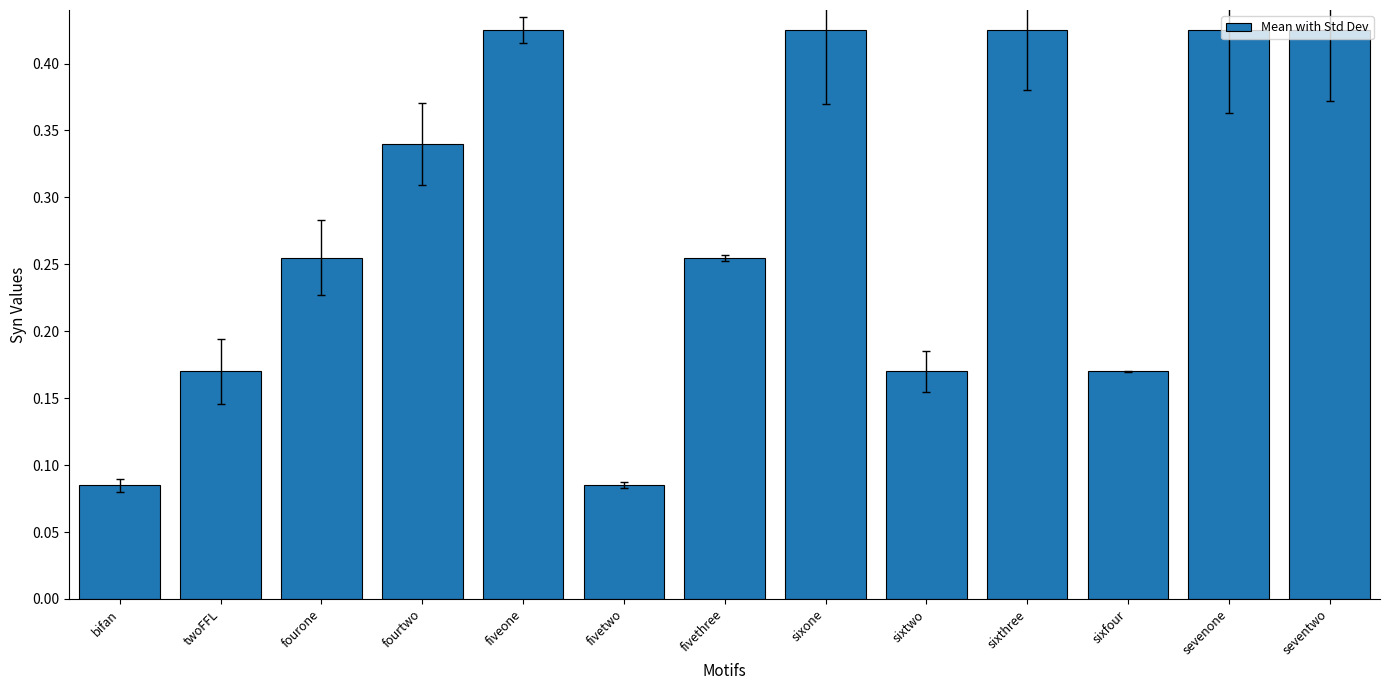

What is the label of the 11th bar from the right?

fourone